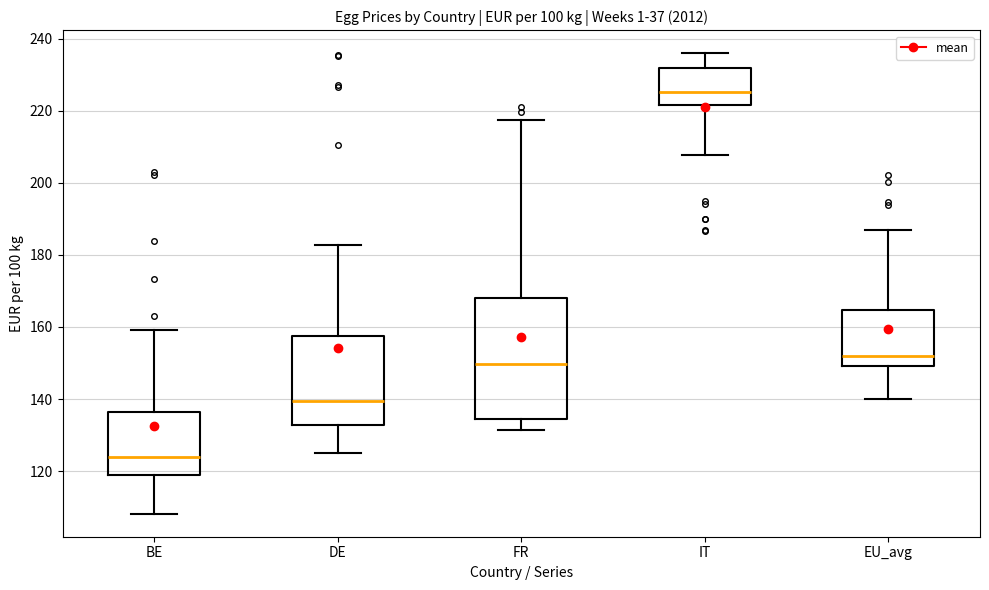

Reading left to right, read every box against the y-axis: the position of its median line, the range the box covers, and the ends of its whiskers. The values are not printed on the chart, so give them approximately, as read against the axis.

BE: median 124, box 118 to 136, whiskers 108 to 160
DE: median 140, box 132 to 158, whiskers 126 to 182
FR: median 150, box 134 to 168, whiskers 132 to 218
IT: median 226, box 222 to 232, whiskers 208 to 236
EU_avg: median 152, box 150 to 164, whiskers 140 to 186